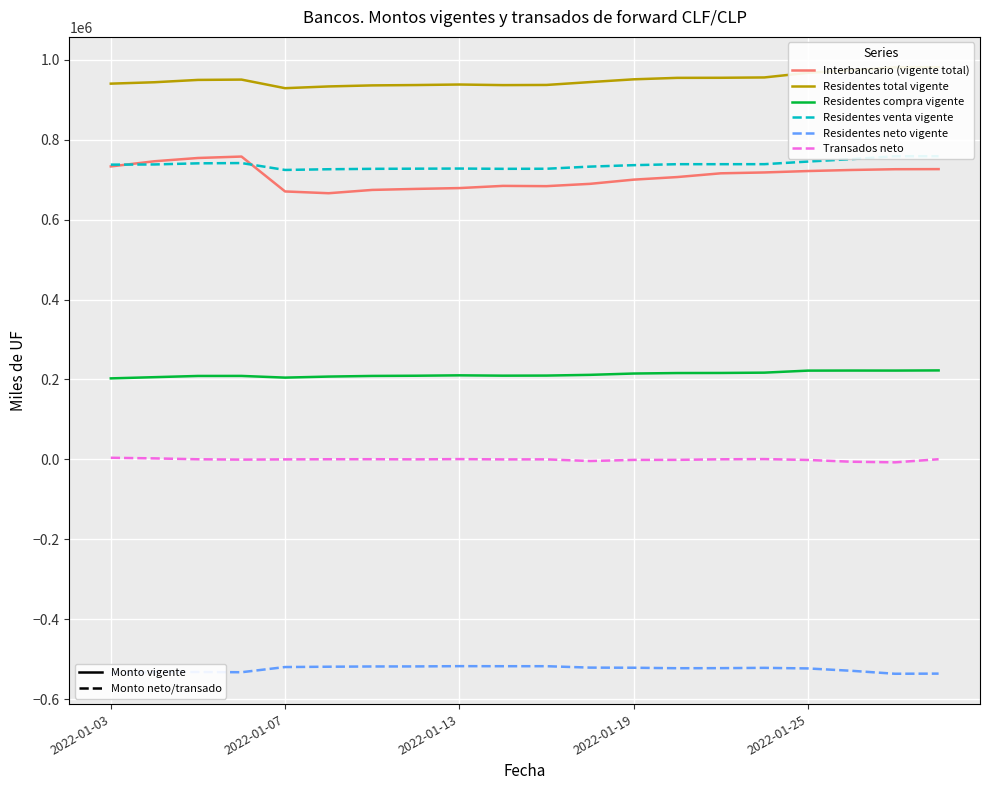

What is the minimum value shown in the chart?

-536734.2